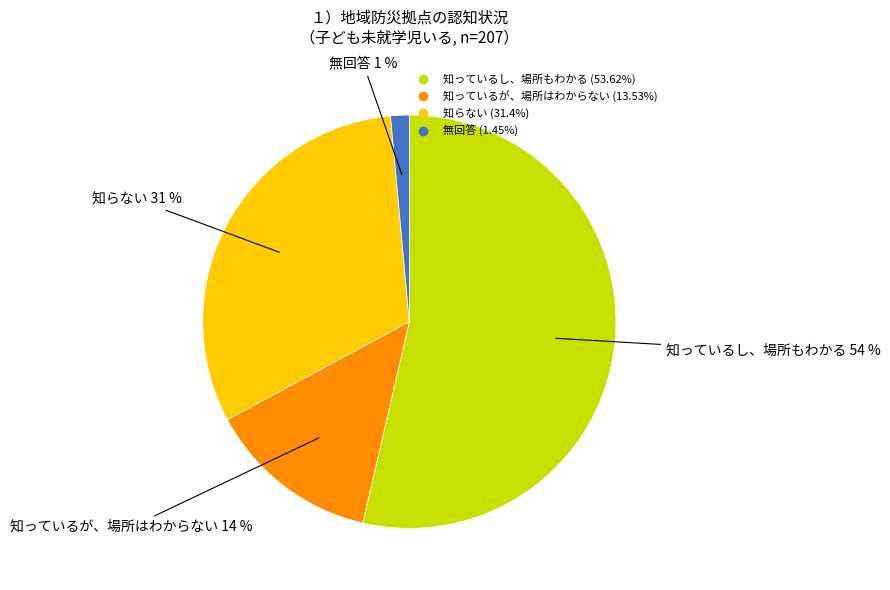

Do 知っているが、場所はわからない and 知らない together represent more than half of the pie?

No